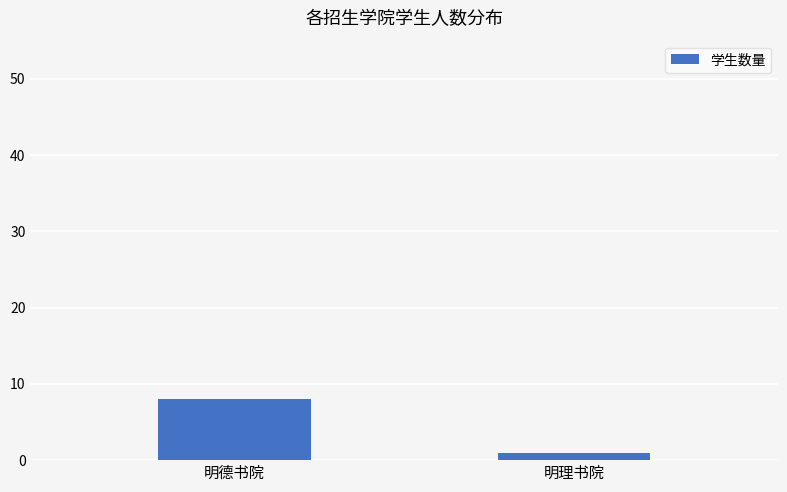

What is the approximate value at 明理书院?

1